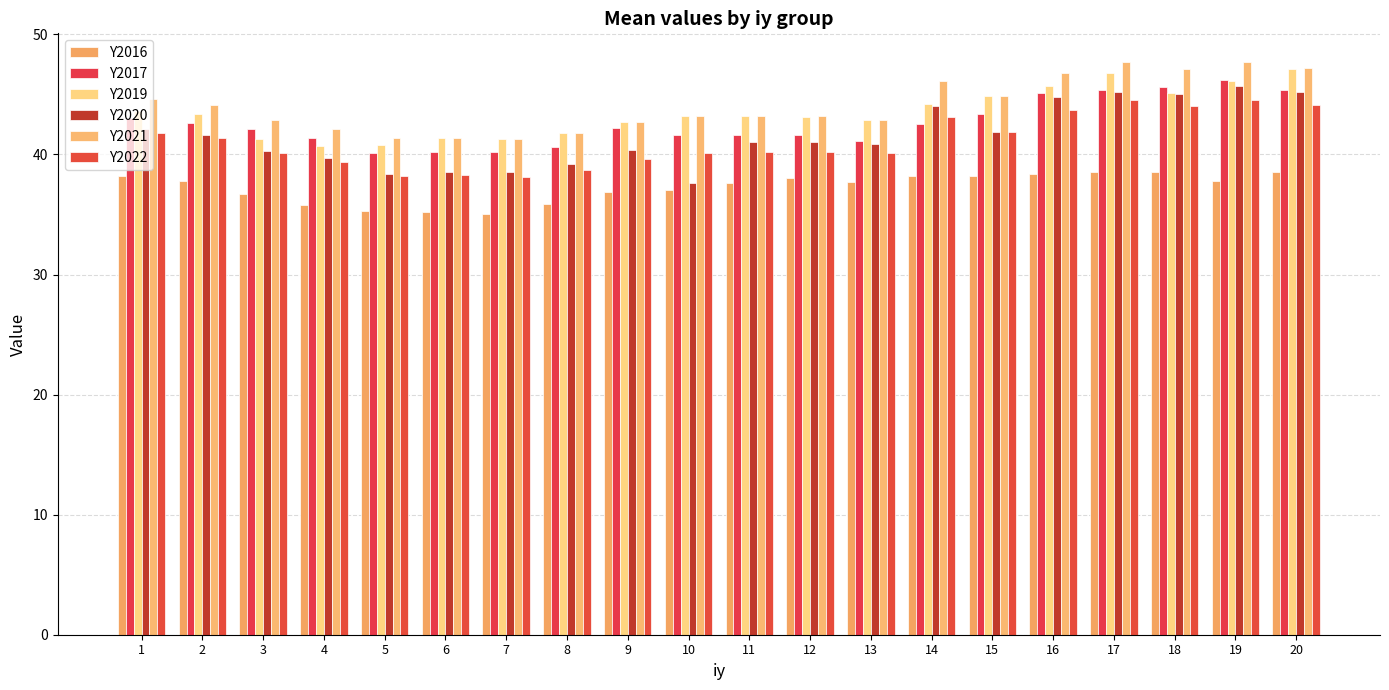

At which category is the sum across all series the highest?

17